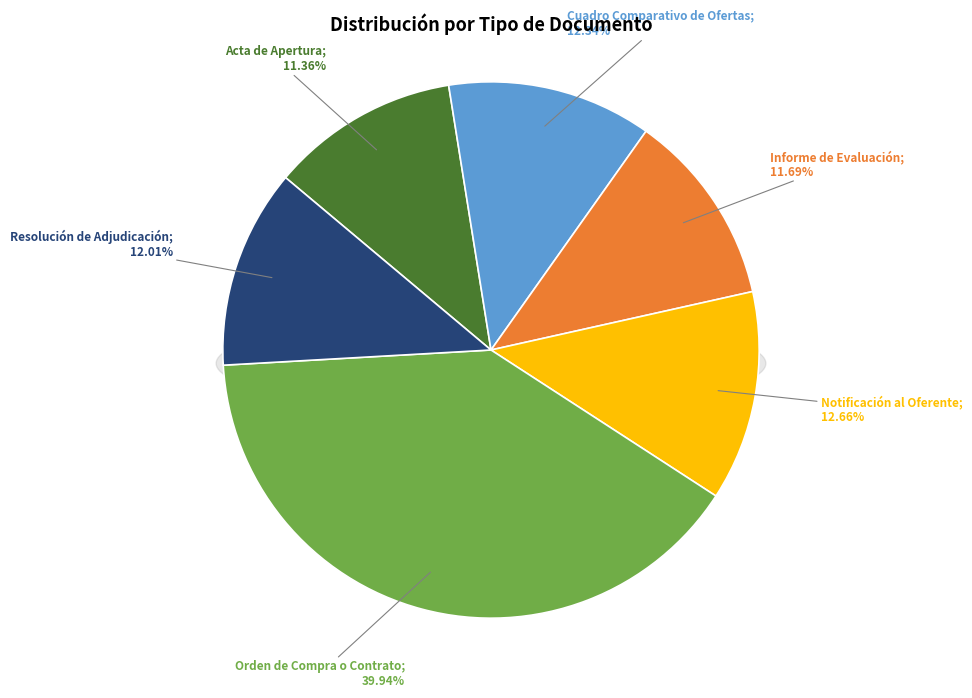

Does any single category account for the majority?

No